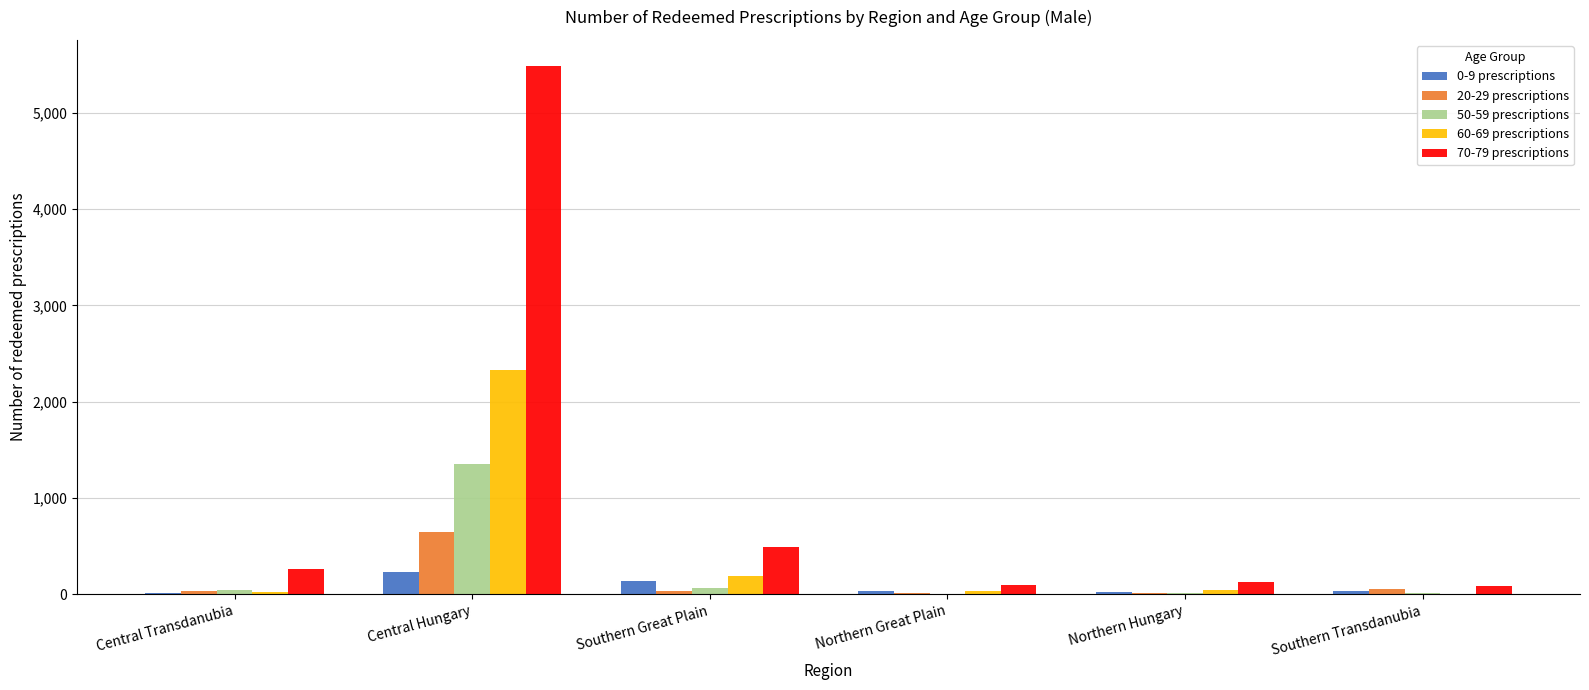

What is the greatest value displayed?

5481